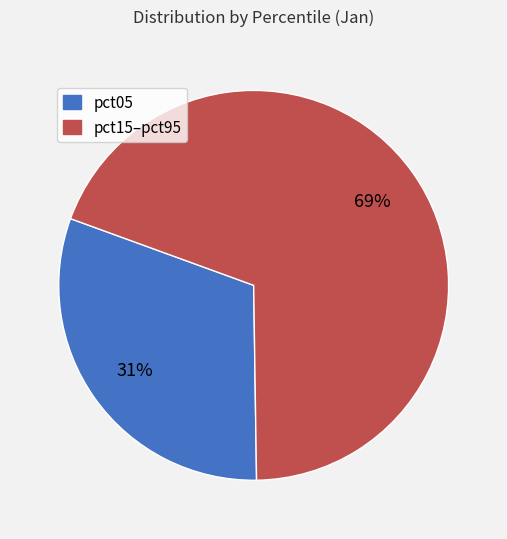

How many segments does this pie chart have?

2